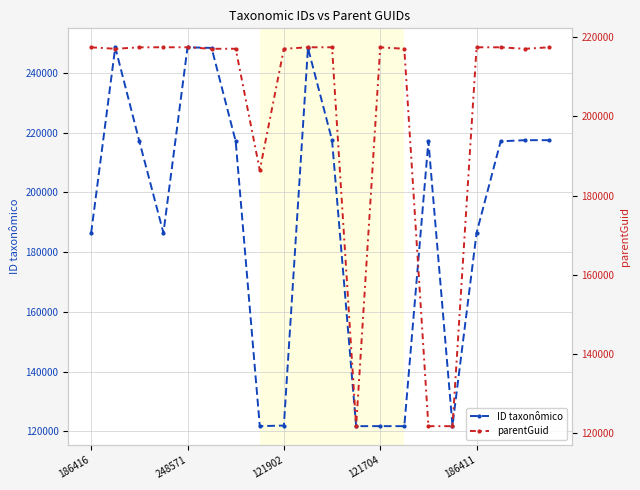

What is the difference between the second highest and second lowest values in the ID taxonômico series?

126872